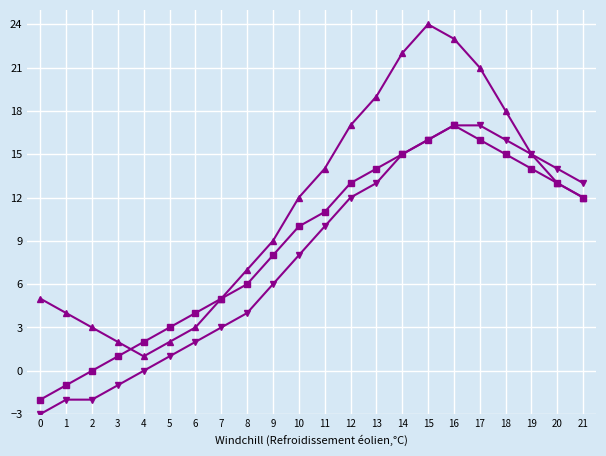

What is the minimum value shown in the chart?

-3